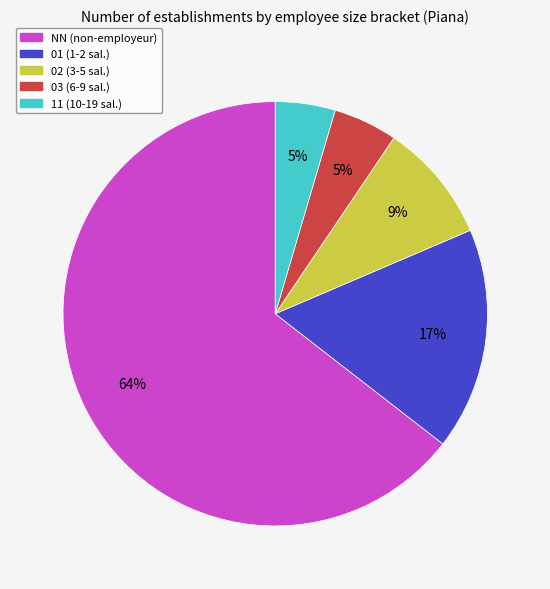

Is the sum of 01 and 03 greater than half?

No